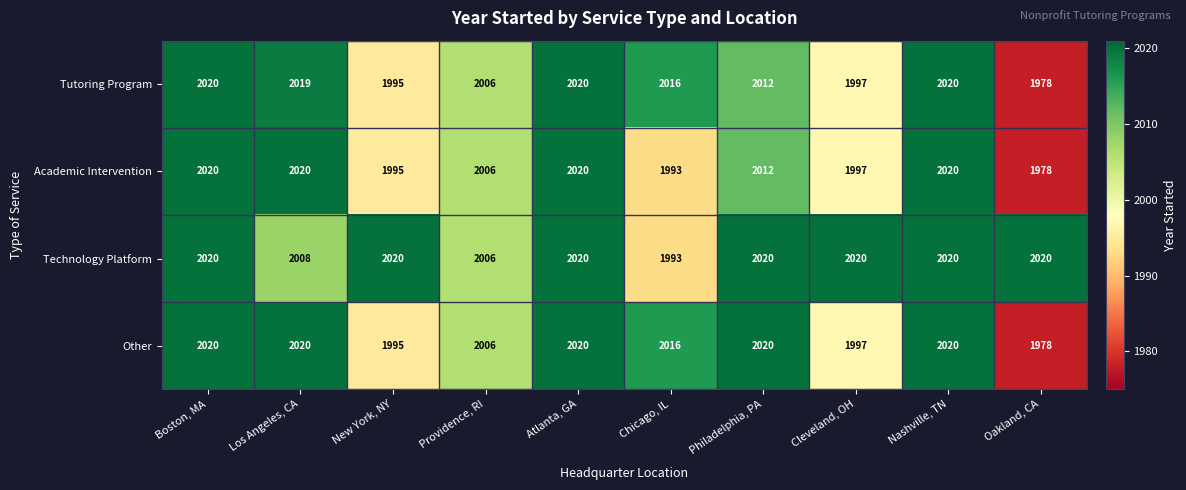

What is the total value across all series at Nashville, TN?

8080